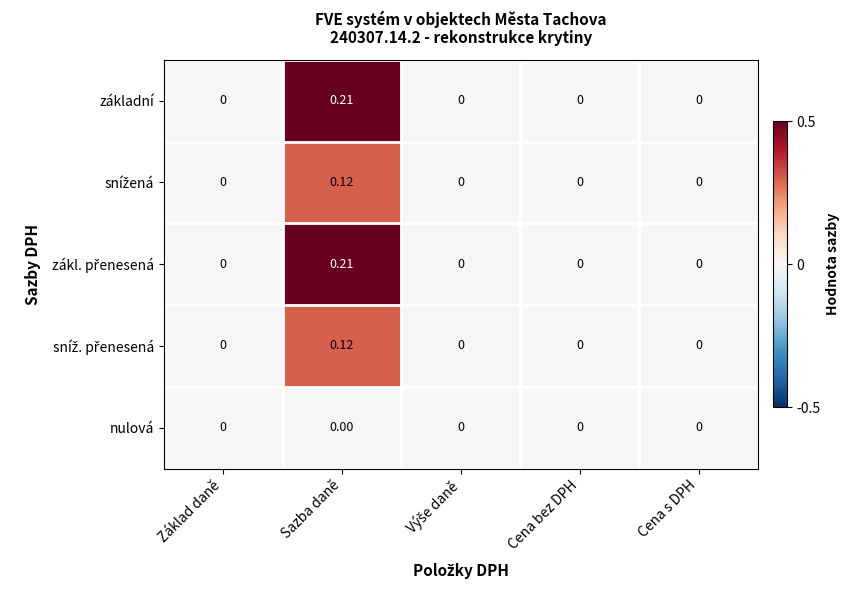

At which category is the sum across all series the highest?

Sazba daně